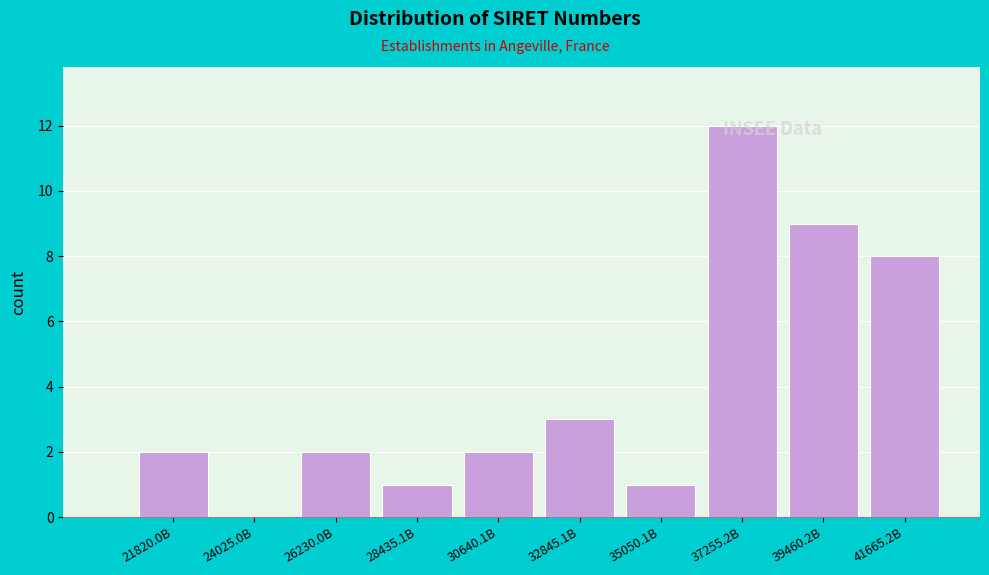

The value at 32845.1B is 3. True or false?

True